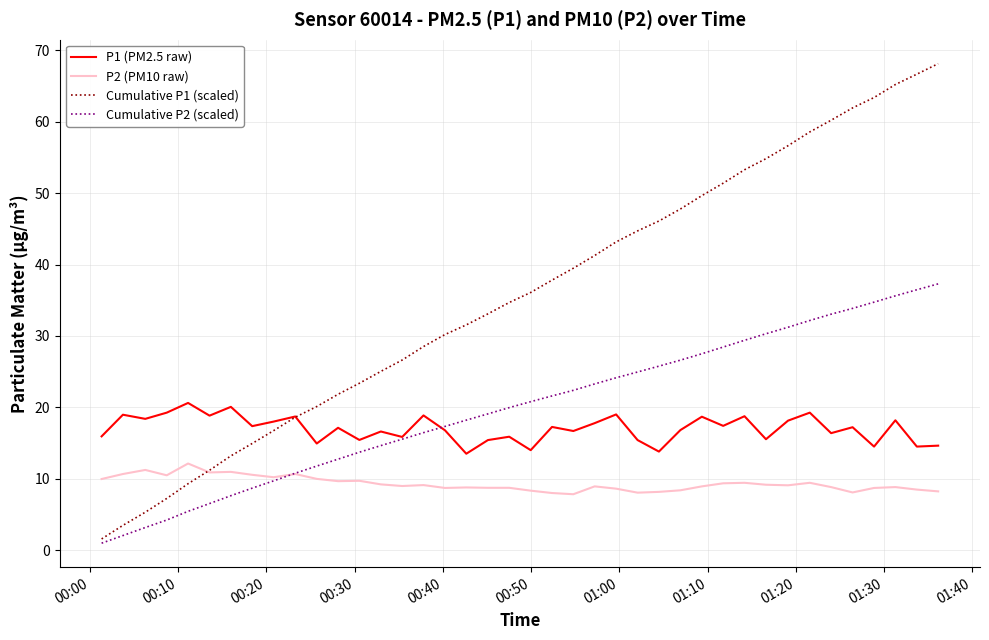

List the series in order of their peak value, highest first.

Cumulative P1 (scaled), Cumulative P2 (scaled), P1 (PM2.5 raw), P2 (PM10 raw)